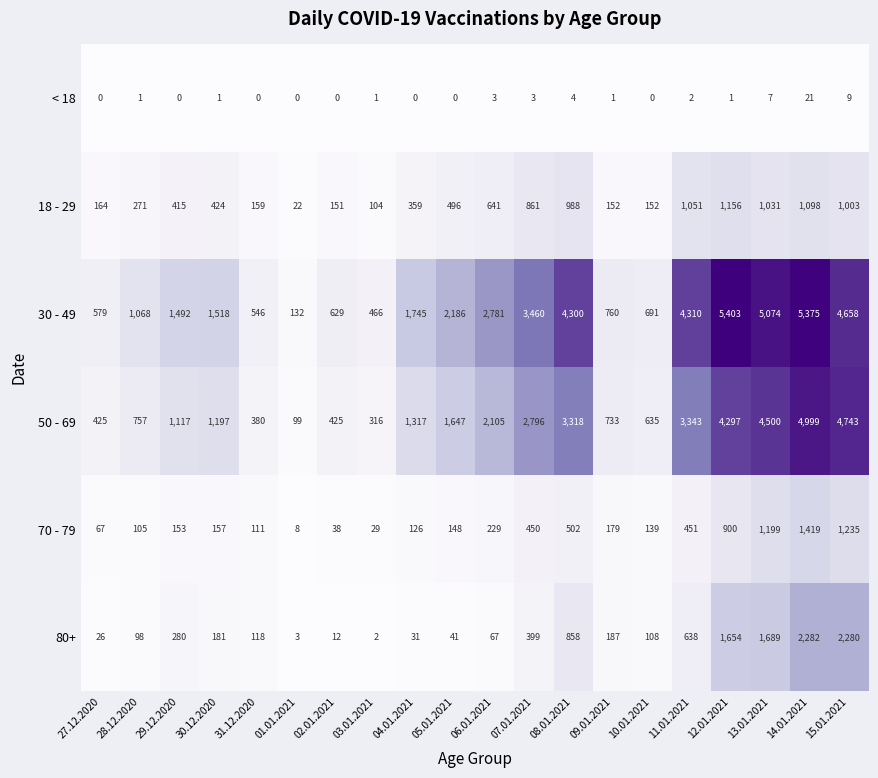

At which category is the sum across all series the highest?

14.01.2021